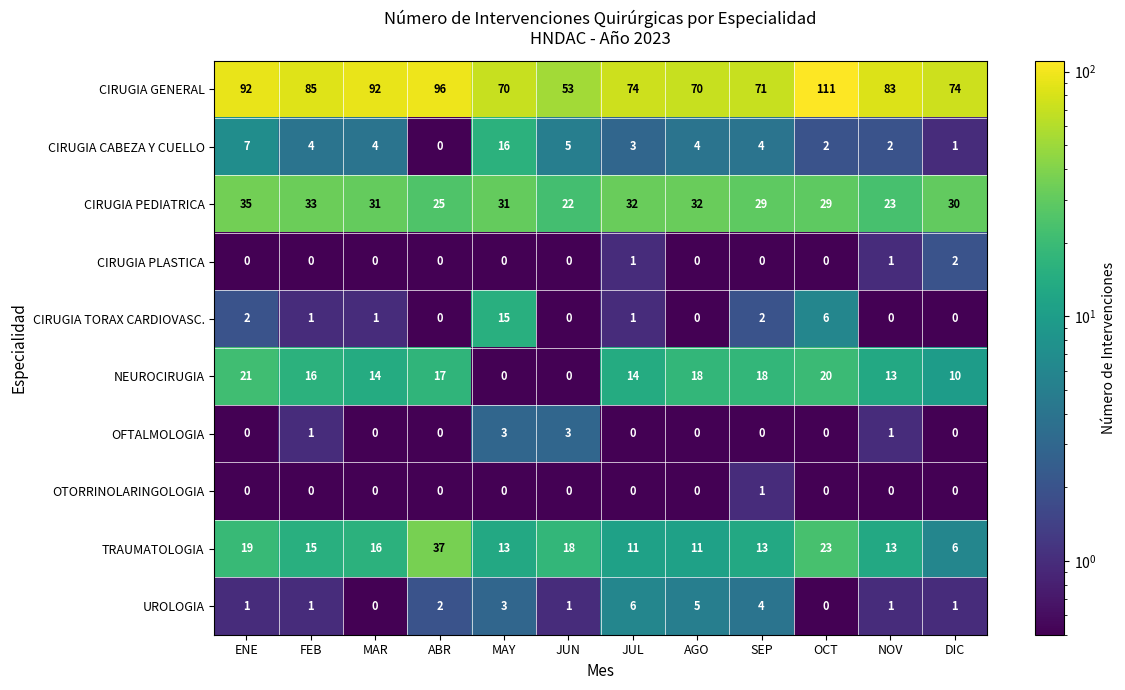

At which category does the chart reach its peak across all series?

OCT